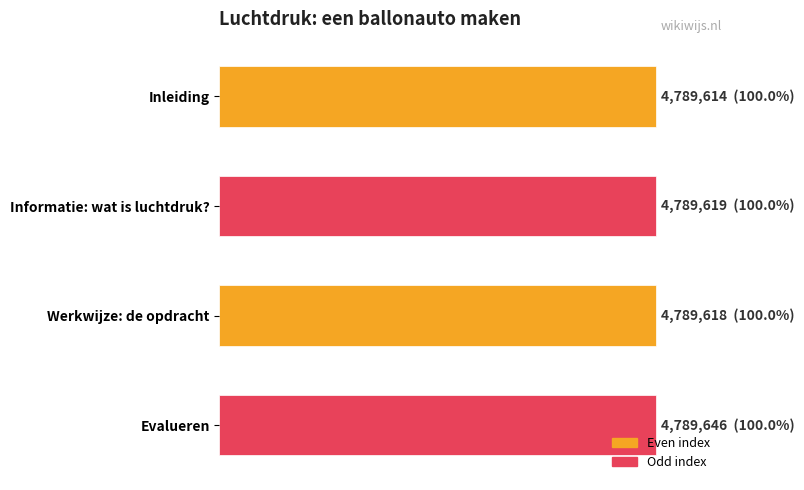

Are the bars horizontal?

Yes